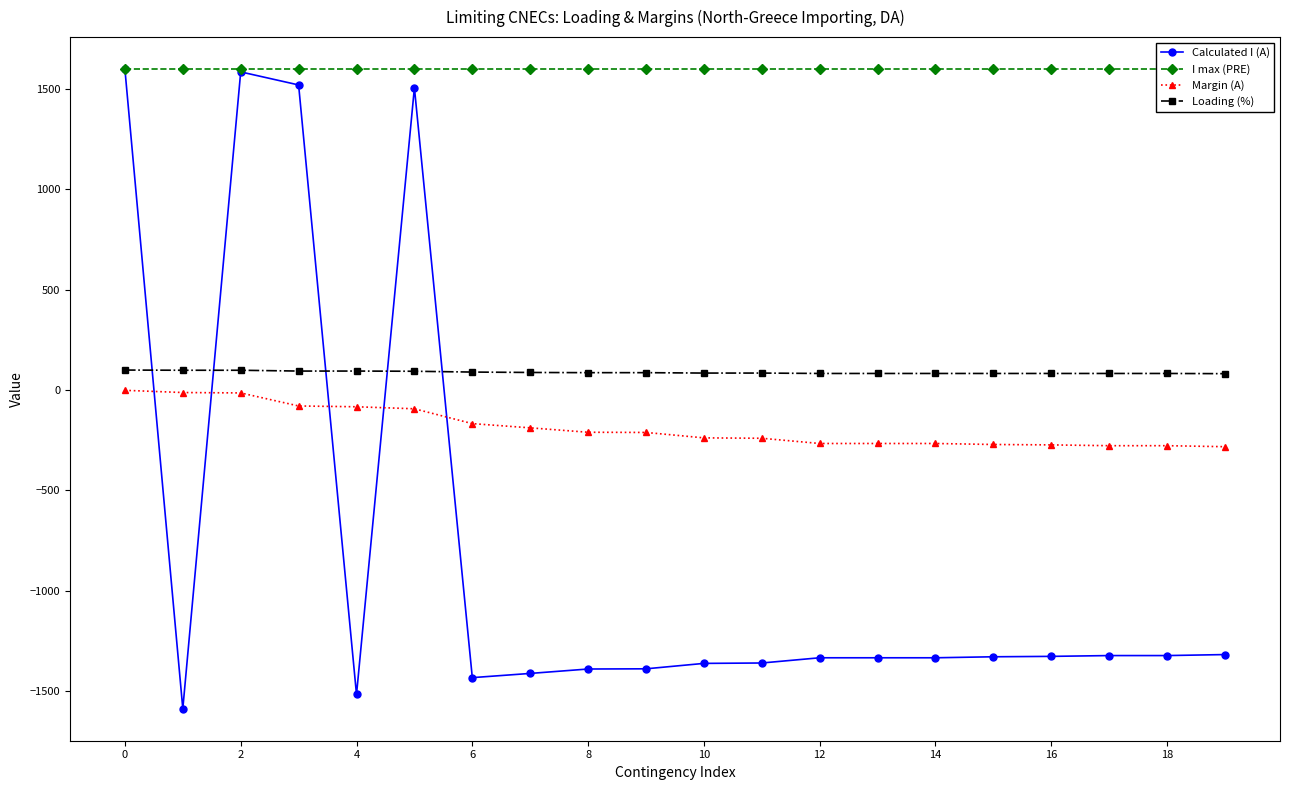

What is the minimum value for Margin (A)?

-282